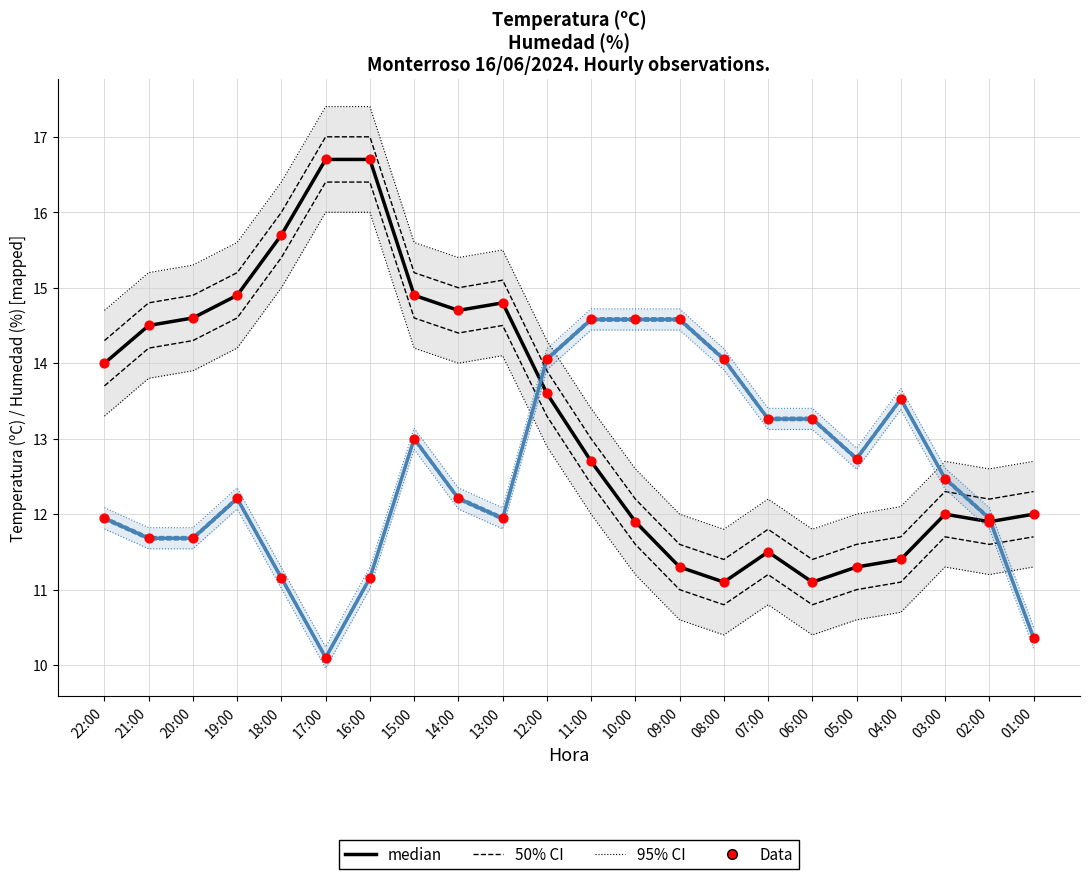

Which series has the largest total across all categories?

Temperatura (ºC) median